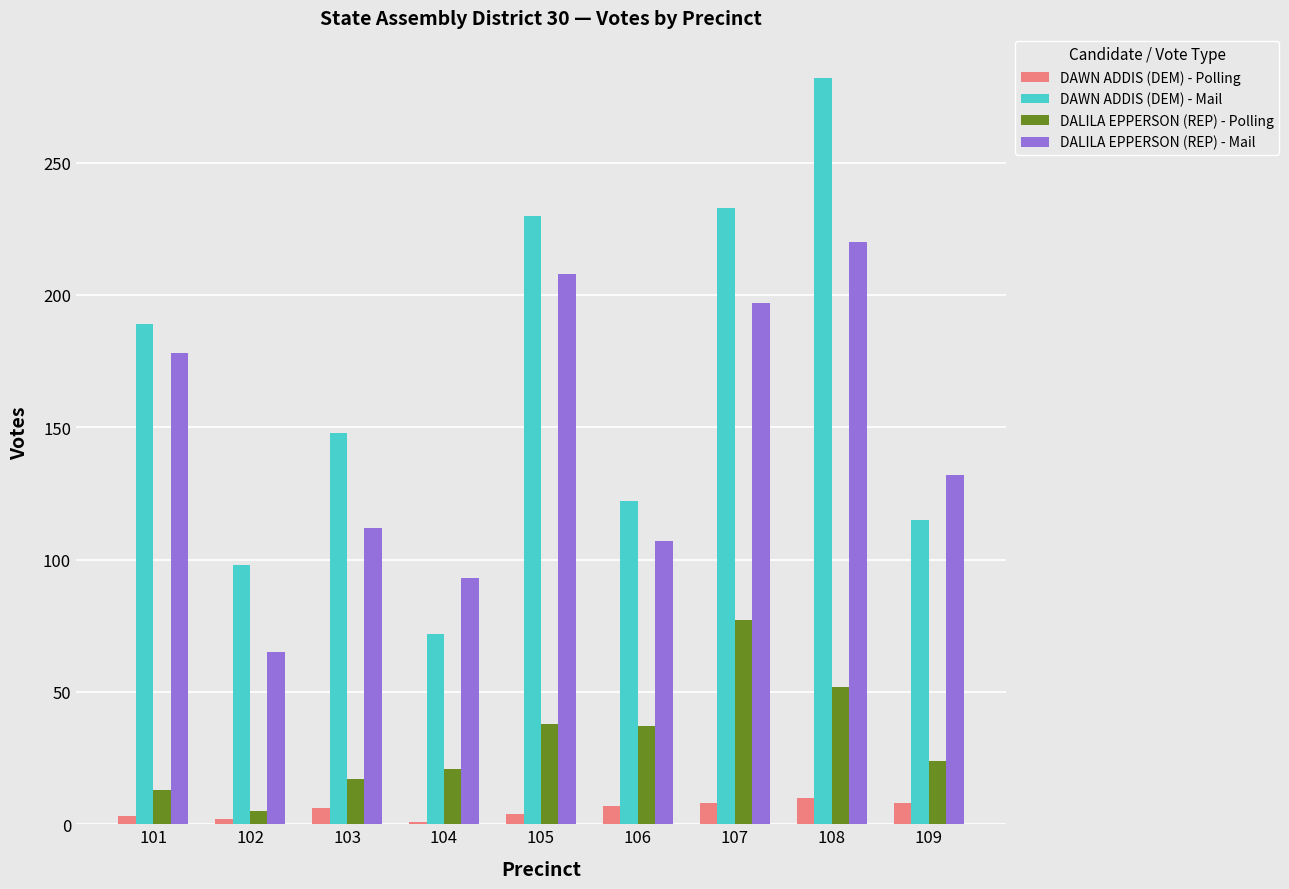

Does the chart contain stacked bars?

No